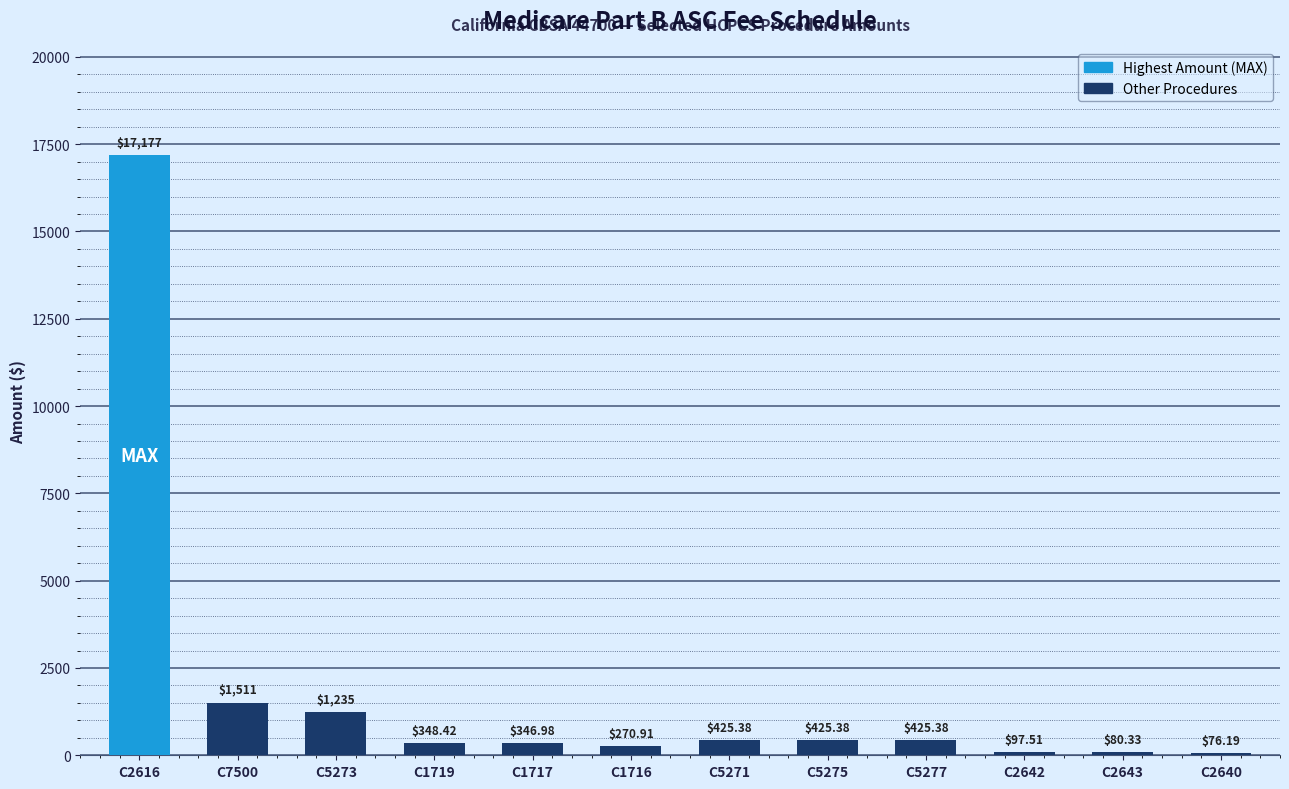

What is the label of the 10th bar from the left?

C2642